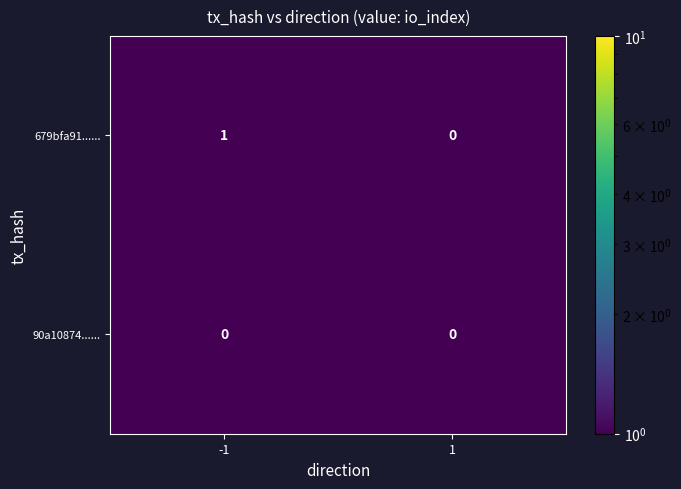

True or false: 679bfa91...... has a value of 1 at -1.

True